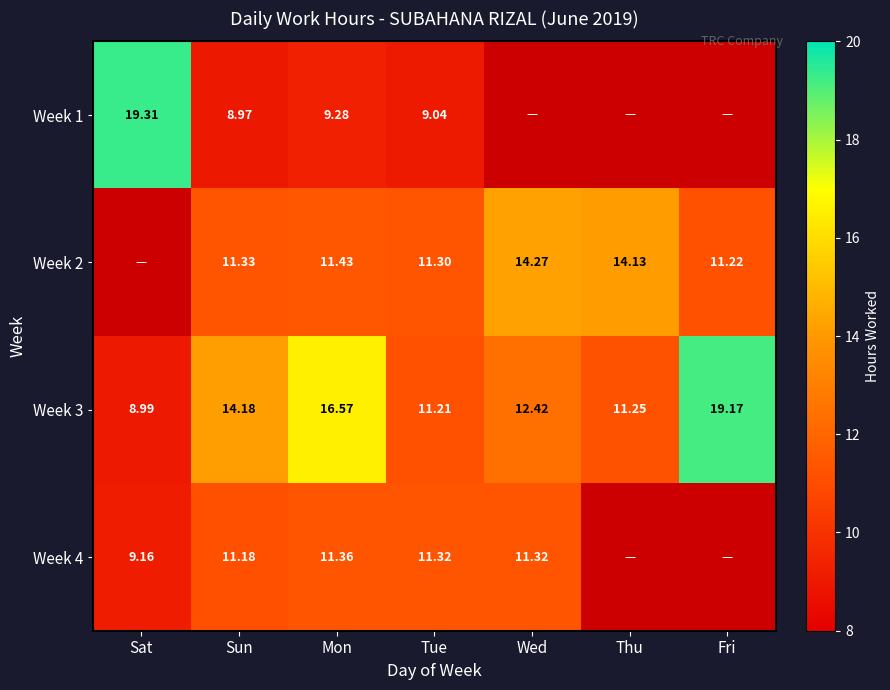

At which label does Week 3 first exceed 12?

Sun